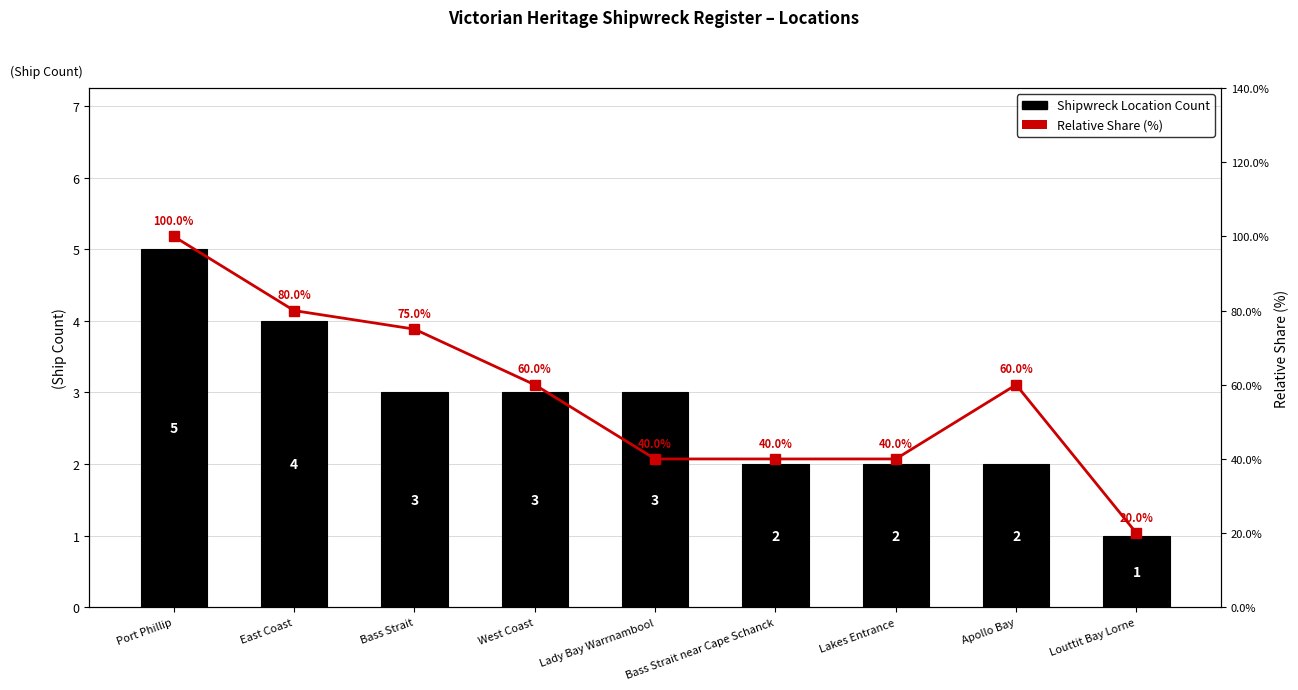

List the labels in order of Relative Share (%) value, smallest first.

Louttit Bay Lorne, Lady Bay Warrnambool, Bass Strait near Cape Schanck, Lakes Entrance, West Coast, Apollo Bay, Bass Strait, East Coast, Port Phillip